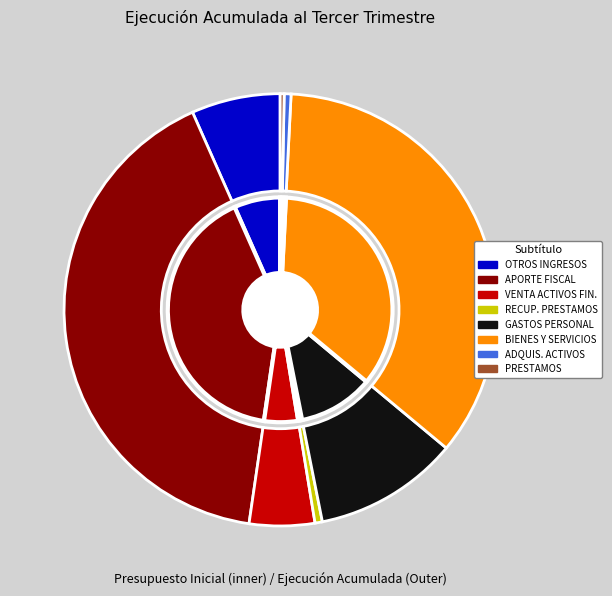

Is it true that PRESTAMOS is 1% of the pie?

False